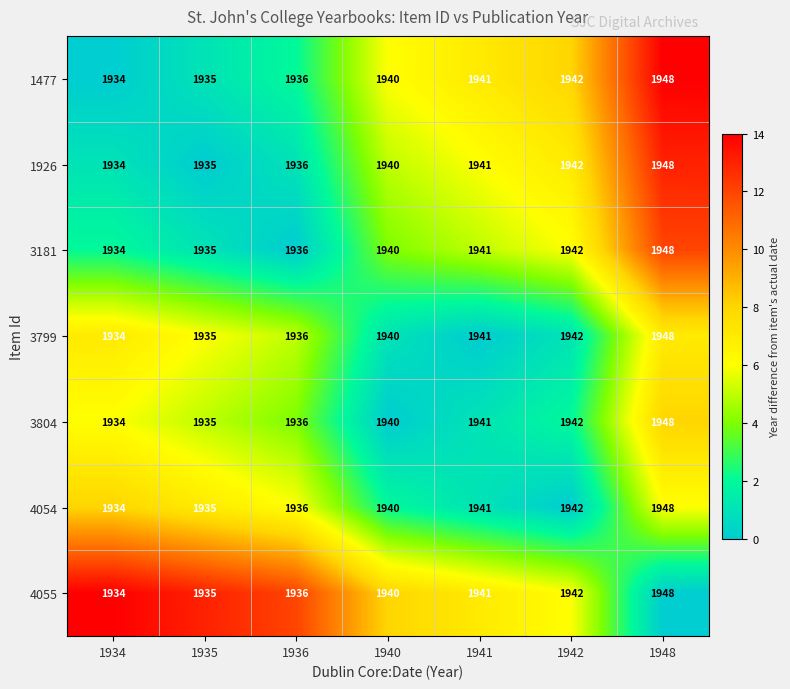

How many data points does each series have?

7